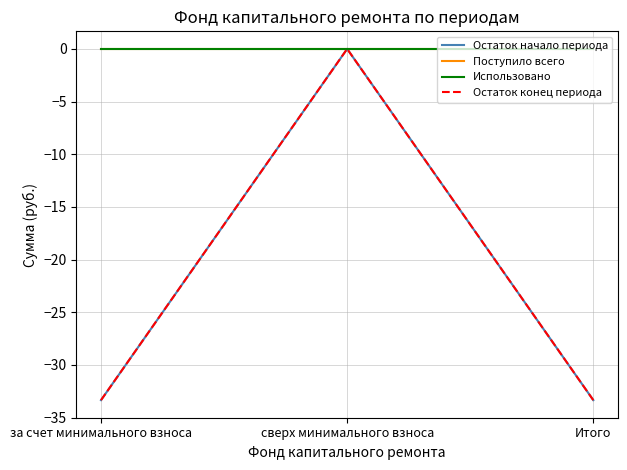

Where does the Остаток начало периода series first go above -33?

сверх минимального взноса